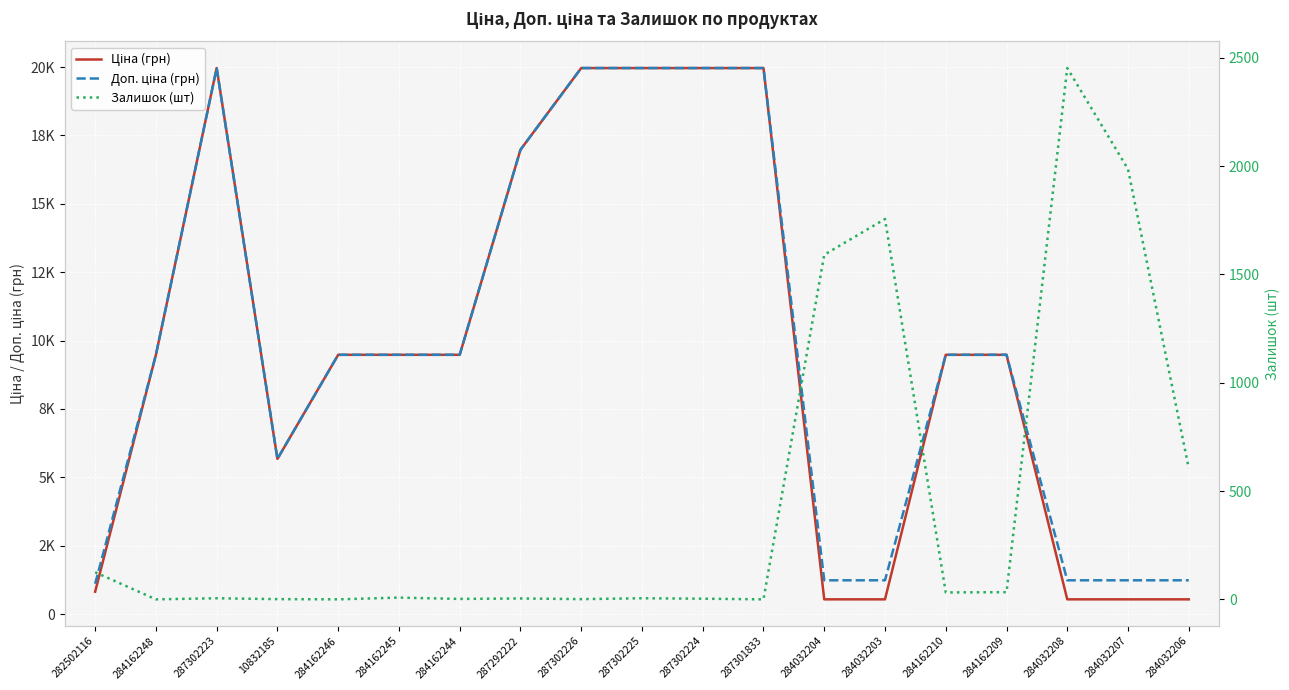

What is the sum of all Ціна (грн) values?

182864.9